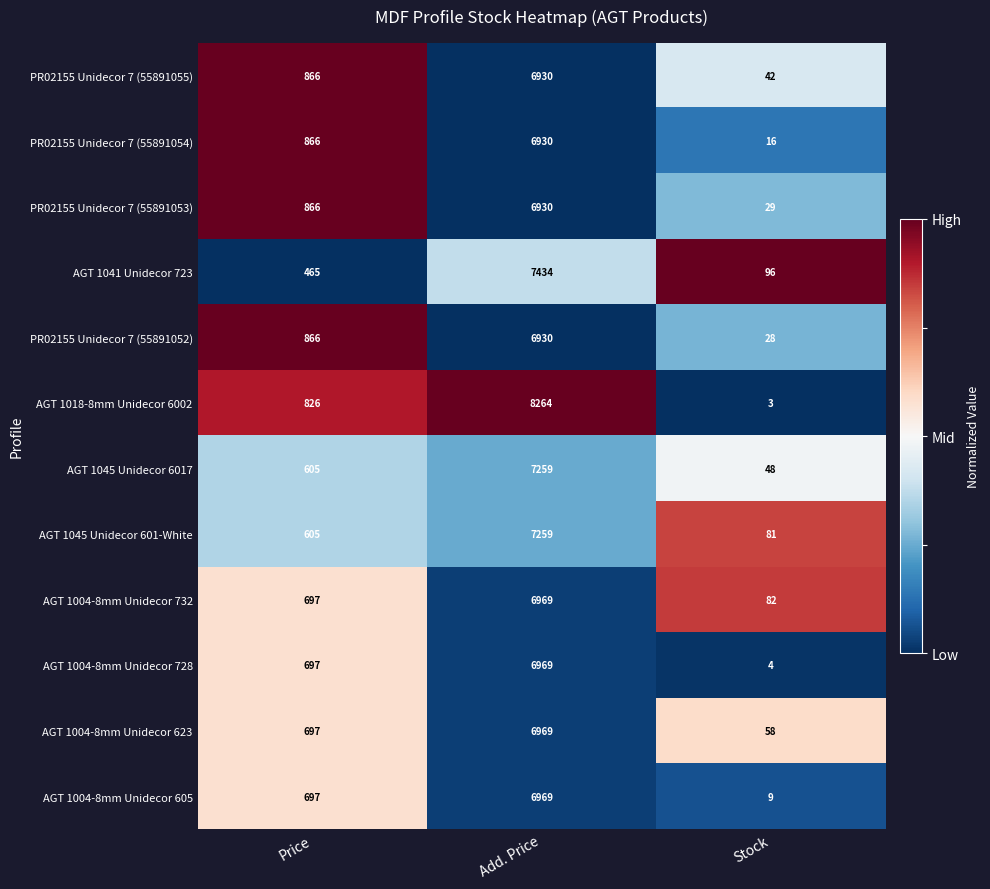

Which series has the largest total across all categories?

AGT 1018-8mm Unidecor 6002